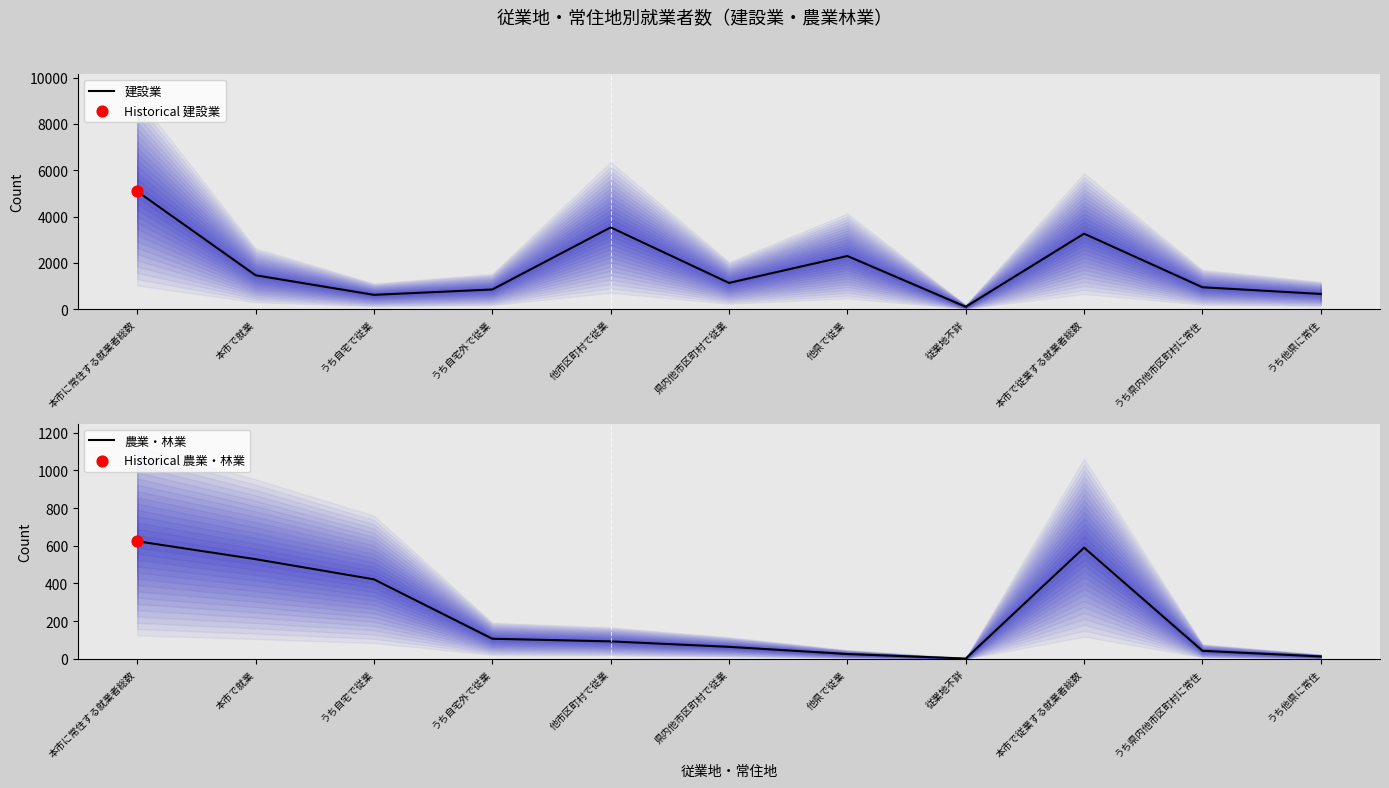

Which series has the largest total across all categories?

建設業